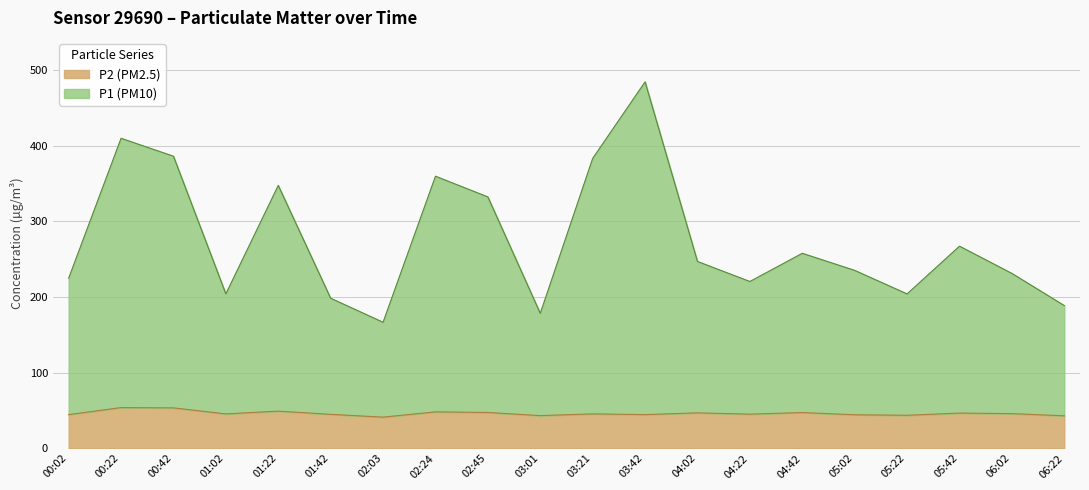

True or false: P1 and P2 cross at least once.

False